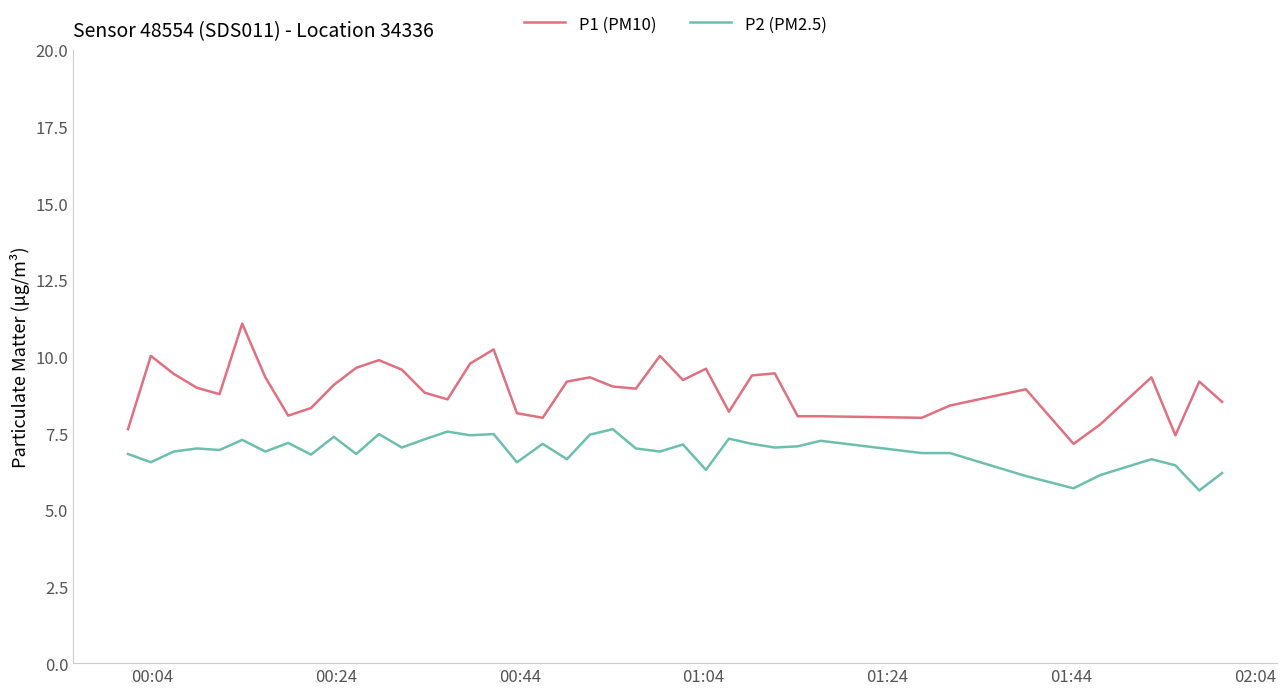

True or false: P2 (PM2.5) and P1 (PM10) cross at least once.

False